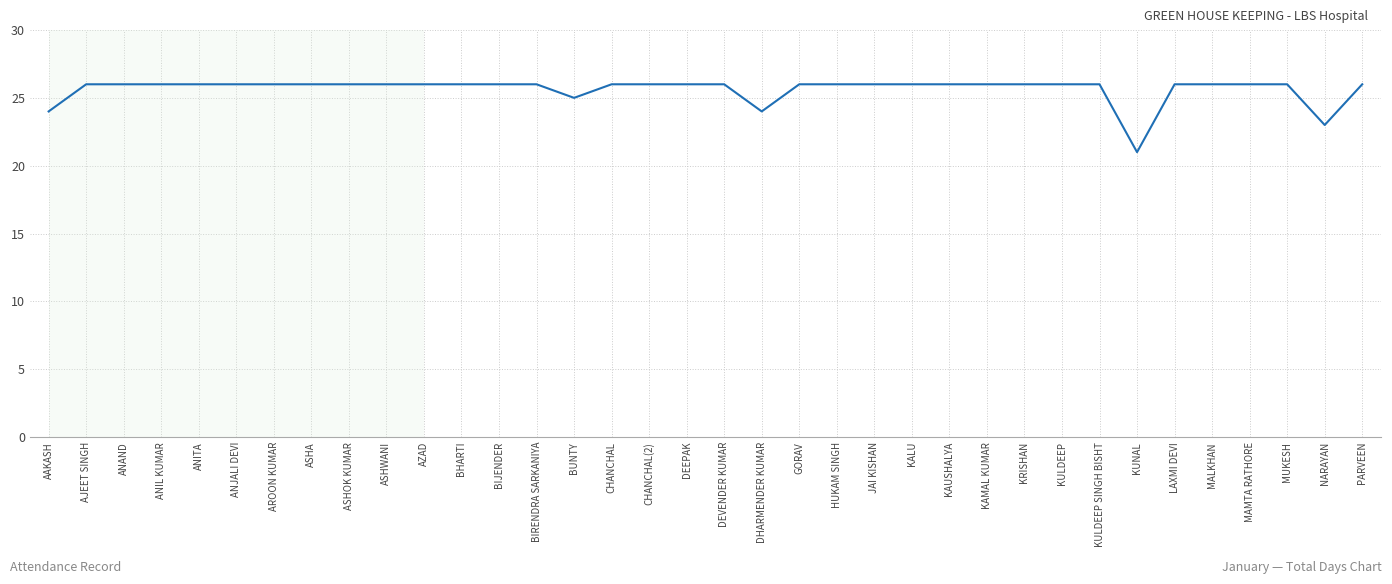

What is the approximate value at BIRENDRA SARKANIYA?

26